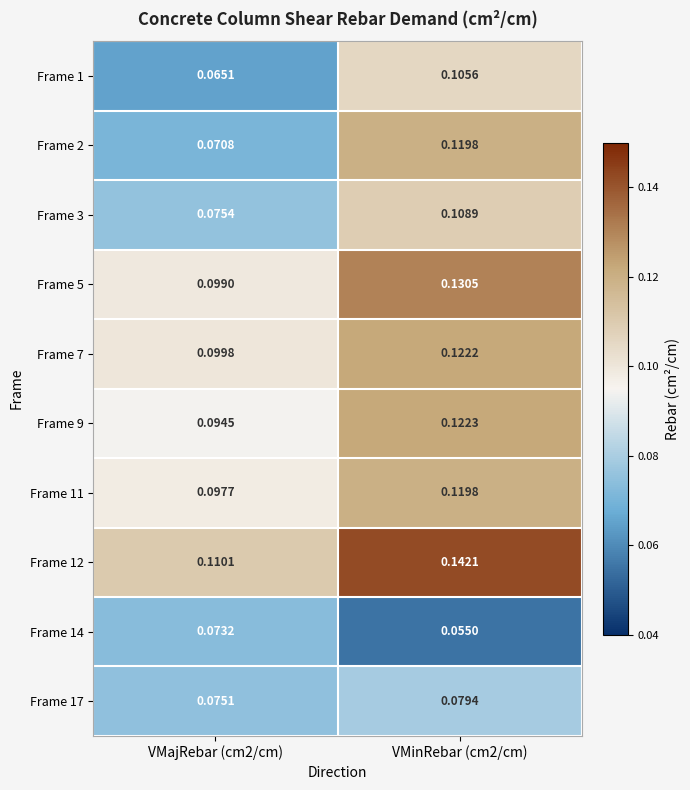

Which series has the largest total across all categories?

Frame 12